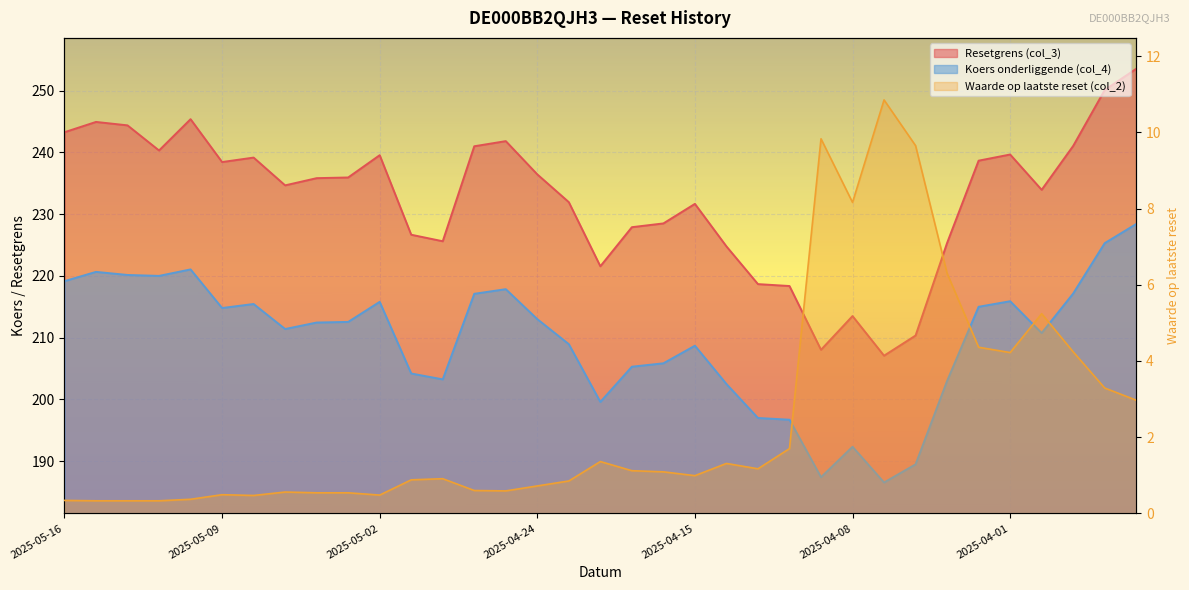

In Waarde op laatste reset (col_2), how many points are lower than both neighbors (excluding endpoints)?

7